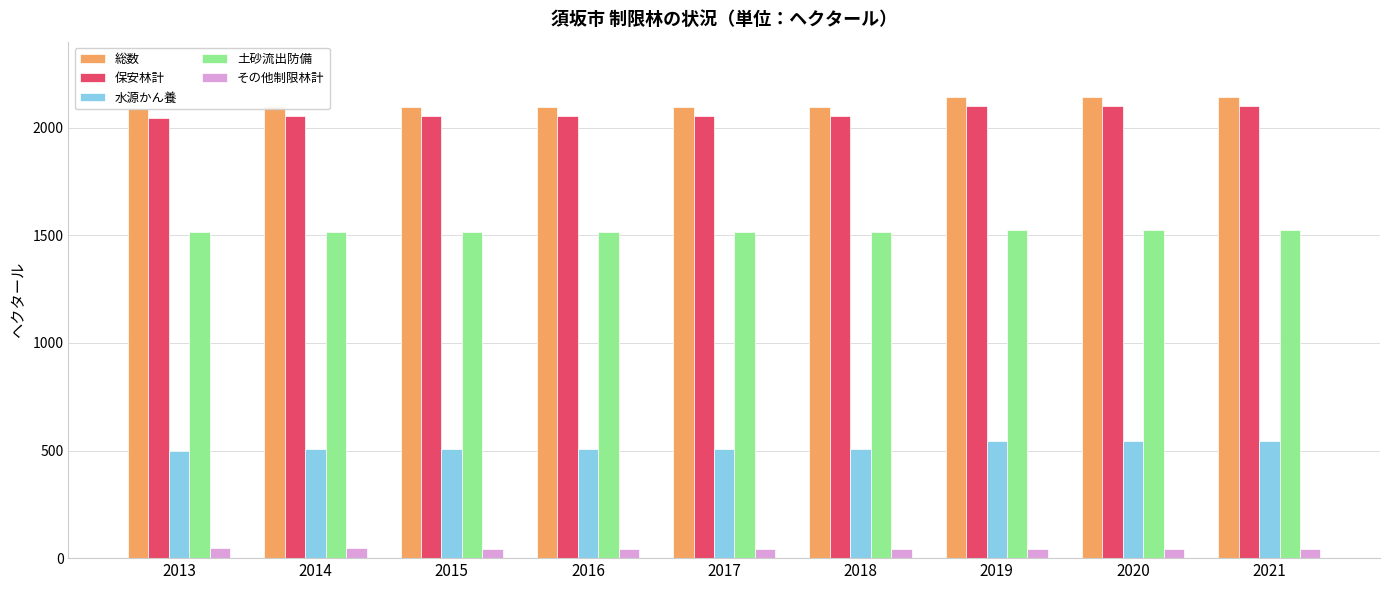

Which label corresponds to the largest value in the chart?

2020